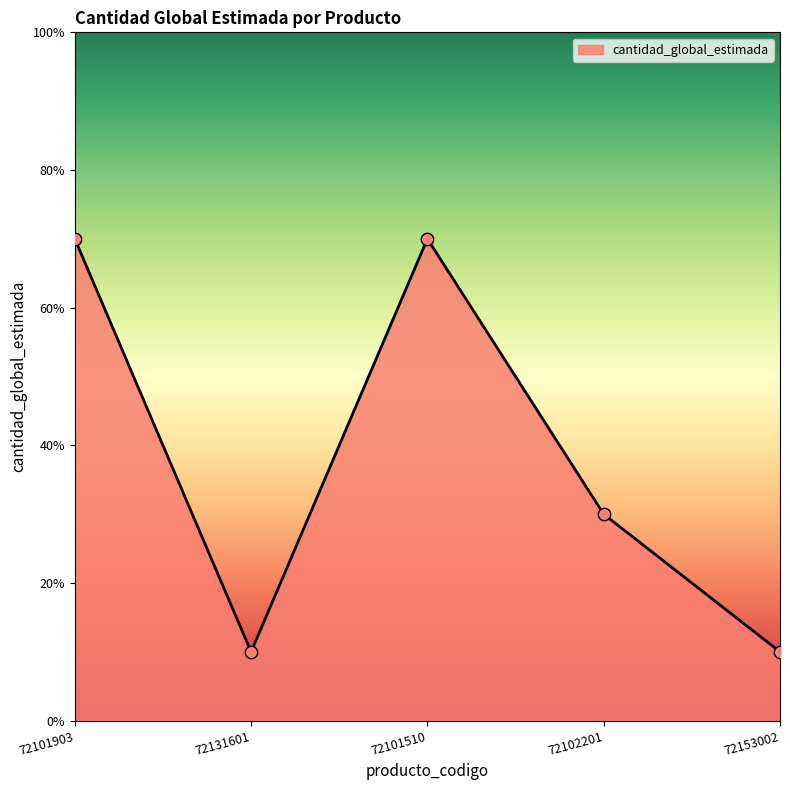

Between 72101903 and 72131601, which is larger?

72101903